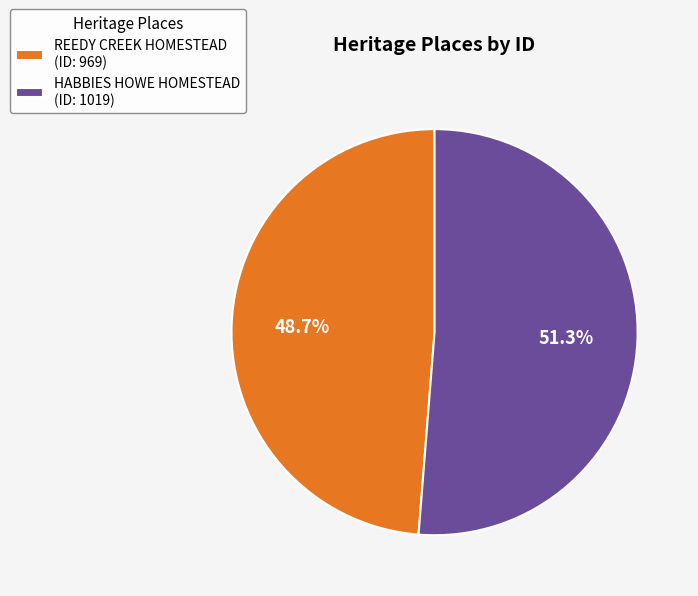

Is the sum of HABBIES HOWE HOMESTEAD and REEDY CREEK HOMESTEAD greater than half?

Yes